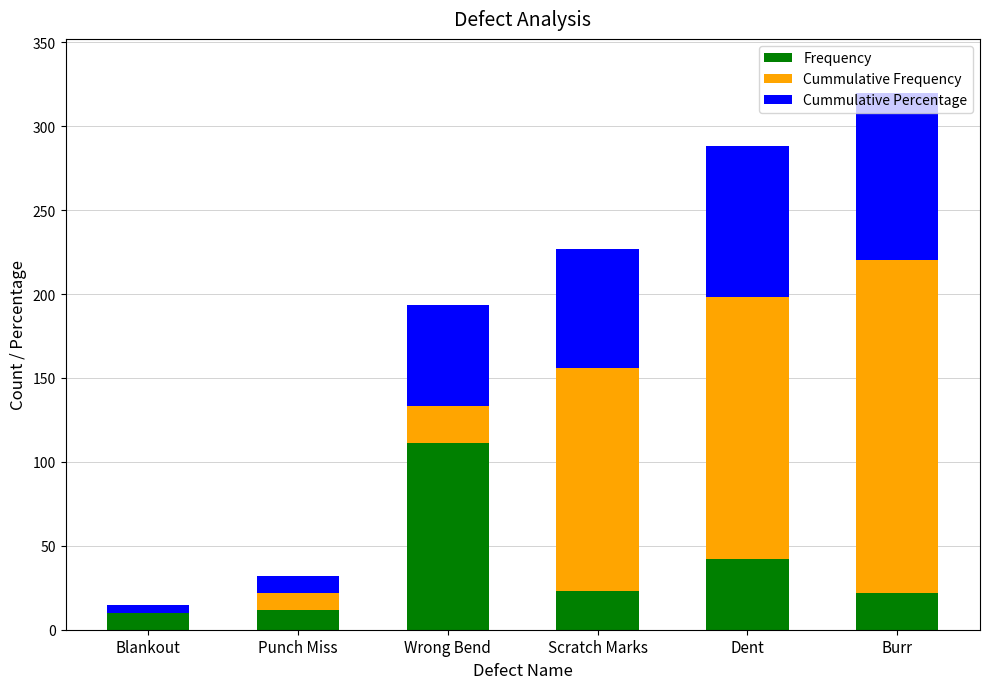

Are the bars horizontal?

No